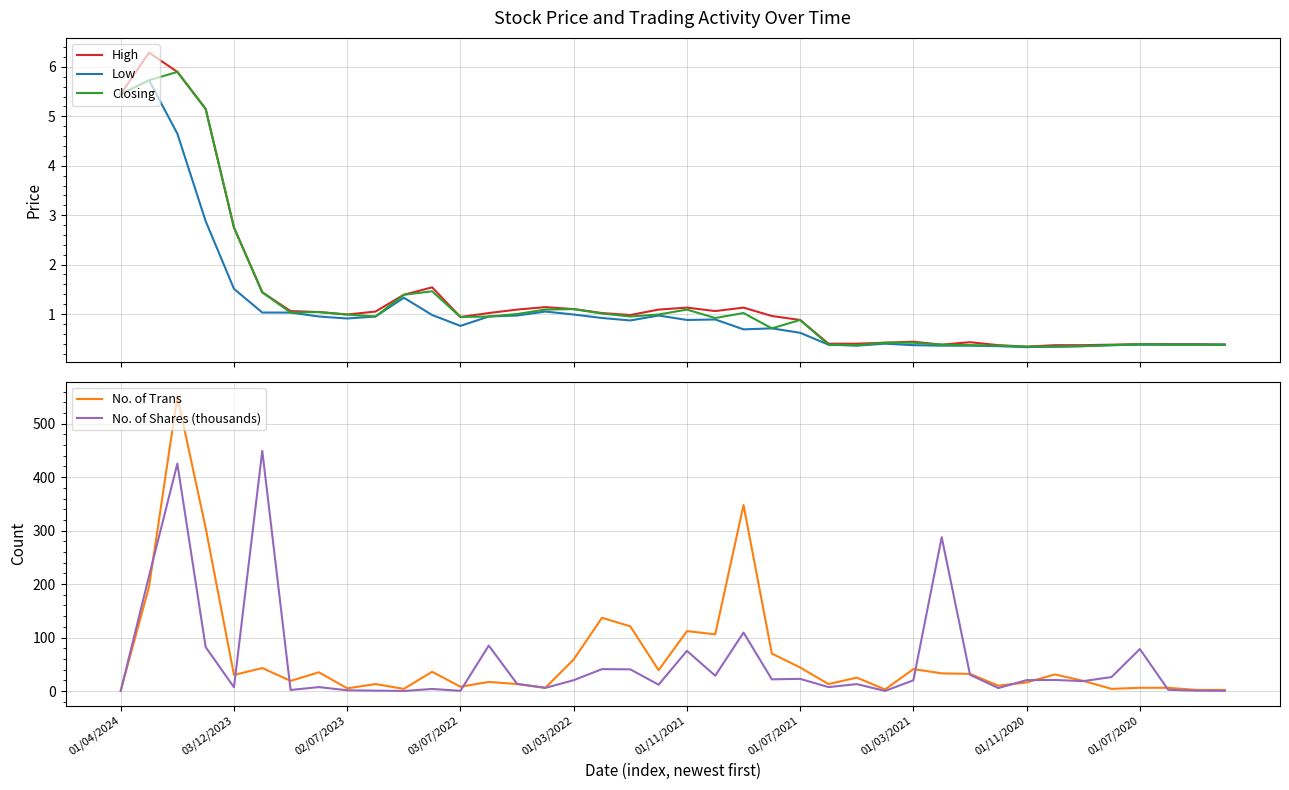

Read the No. of Shares (thousands) value at 17.

40.9